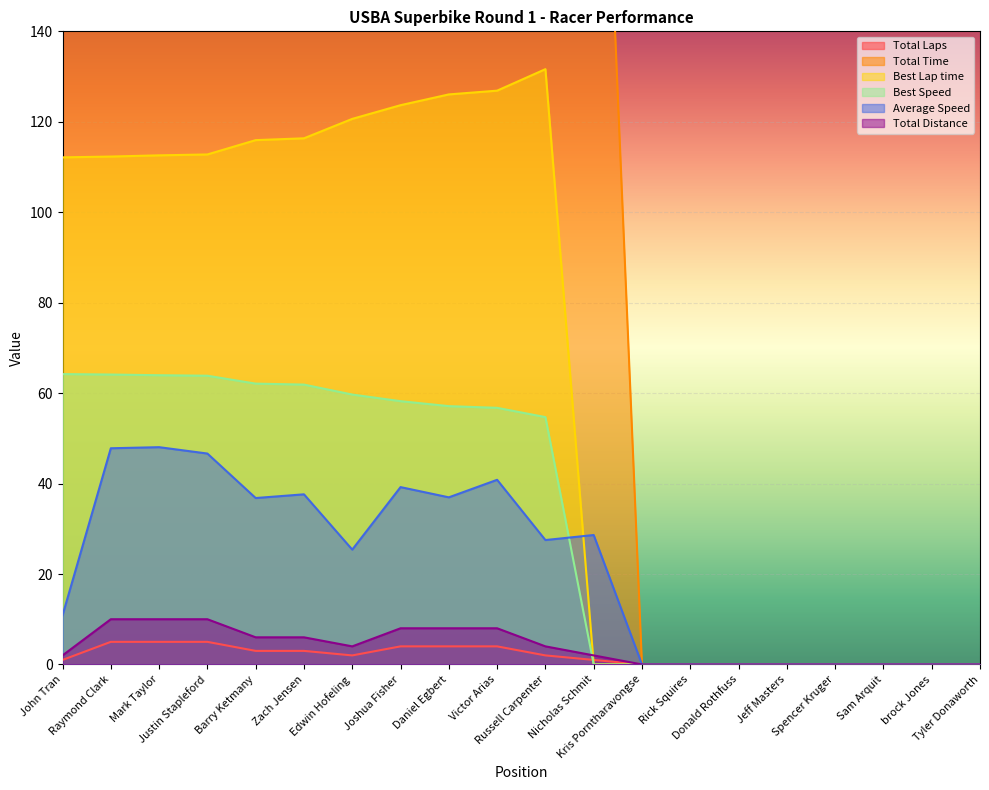

Which series has the largest total across all categories?

Total Time